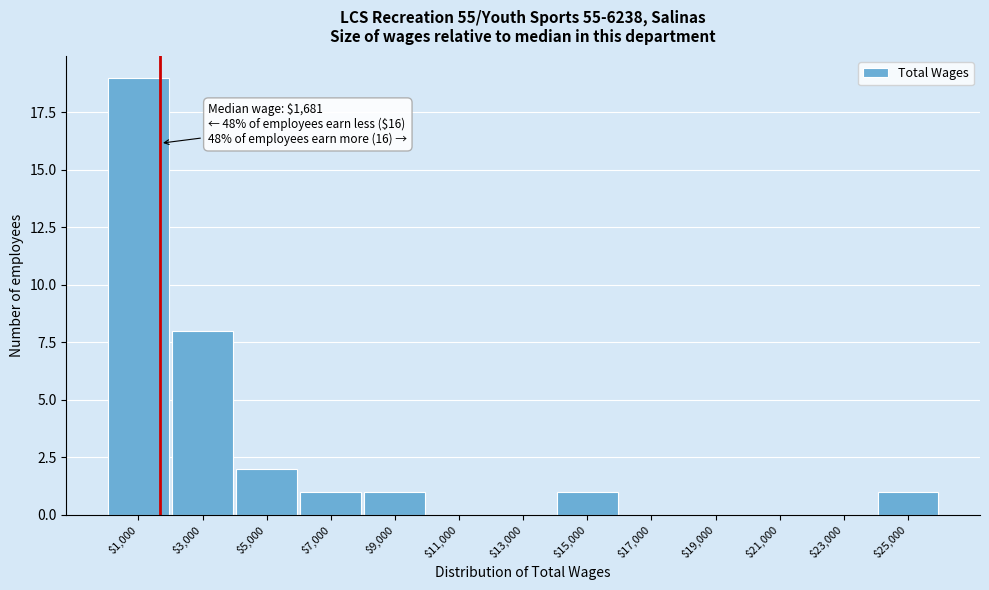

Which range on the x-axis has the tallest bar?

0 to 2000